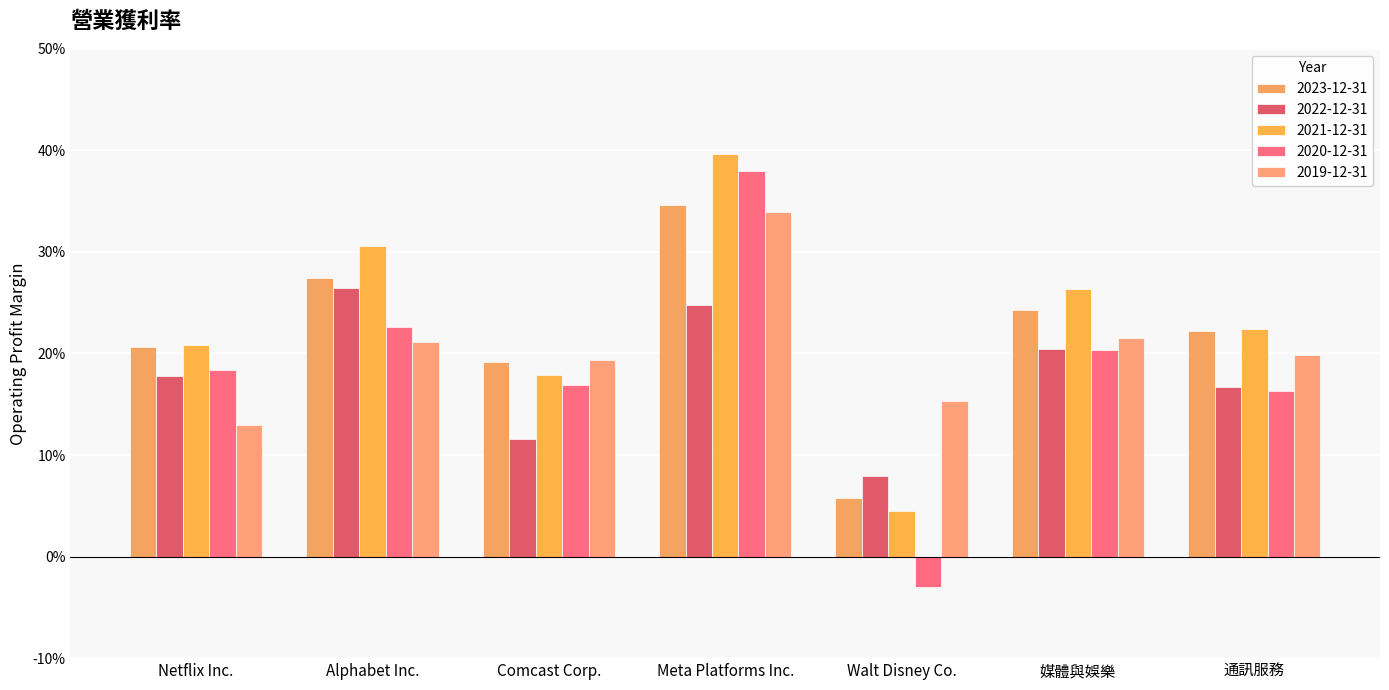

Reading left to right, extract all data points from this chart.

2023-12-31: Netflix Inc.=0.2	Alphabet Inc.=0.3	Comcast Corp.=0.2	Meta Platforms Inc.=0.3	Walt Disney Co.=0.1	媒體與娛樂=0.2	通訊服務=0.2
2022-12-31: Netflix Inc.=0.2	Alphabet Inc.=0.3	Comcast Corp.=0.1	Meta Platforms Inc.=0.2	Walt Disney Co.=0.1	媒體與娛樂=0.2	通訊服務=0.2
2021-12-31: Netflix Inc.=0.2	Alphabet Inc.=0.3	Comcast Corp.=0.2	Meta Platforms Inc.=0.4	Walt Disney Co.=0.0	媒體與娛樂=0.3	通訊服務=0.2
2020-12-31: Netflix Inc.=0.2	Alphabet Inc.=0.2	Comcast Corp.=0.2	Meta Platforms Inc.=0.4	Walt Disney Co.=-0.0	媒體與娛樂=0.2	通訊服務=0.2
2019-12-31: Netflix Inc.=0.1	Alphabet Inc.=0.2	Comcast Corp.=0.2	Meta Platforms Inc.=0.3	Walt Disney Co.=0.2	媒體與娛樂=0.2	通訊服務=0.2